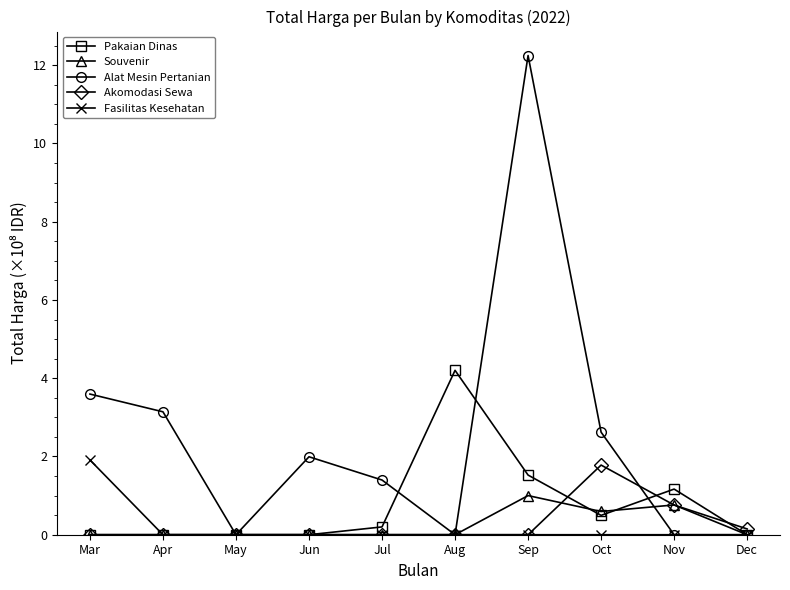

Count the number of data series in this chart.

5